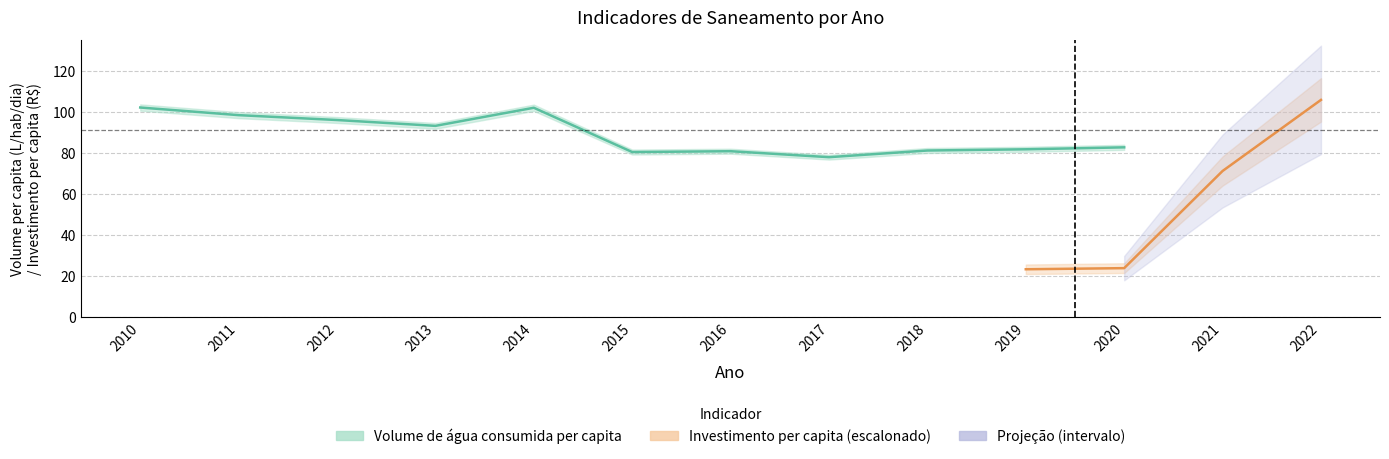

Between 2011 and 2012, which series saw the biggest shift?

Volume de água consumida per capita (L/hab/dia)